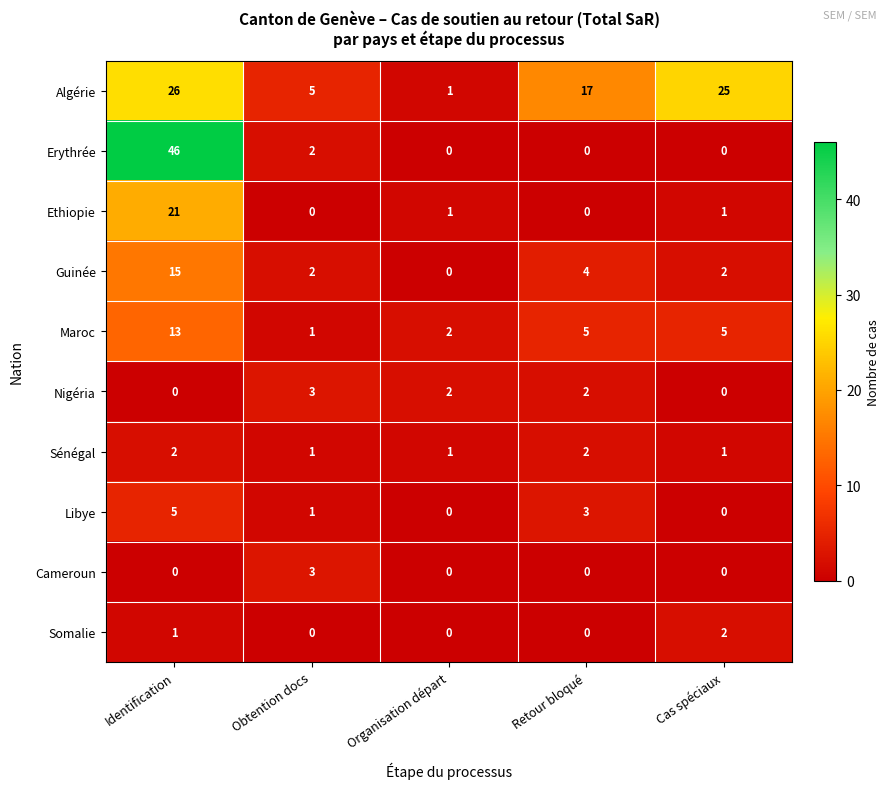

What is the highest value of the Nigéria series?

3